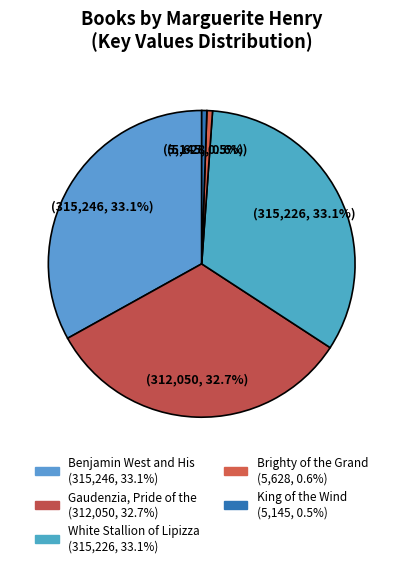

How many segments does this pie chart have?

5